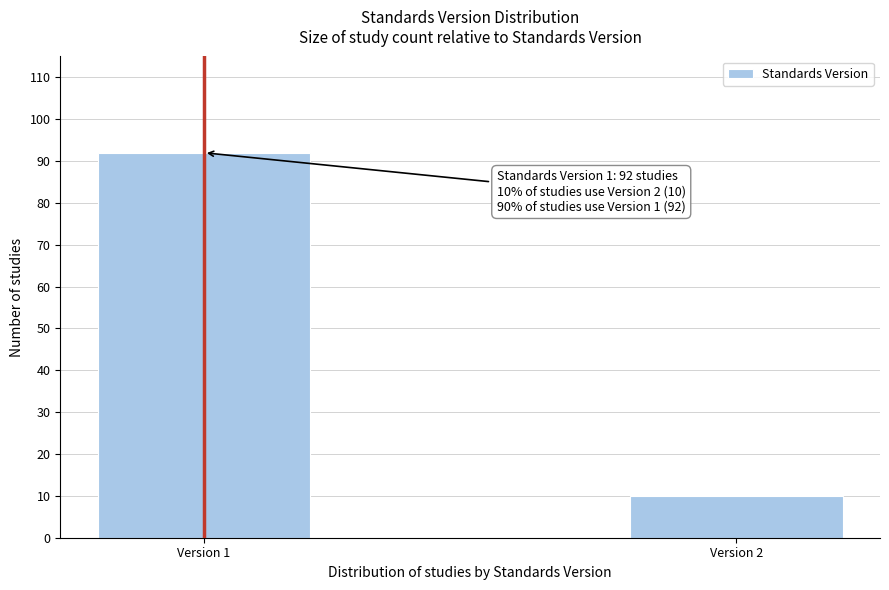

Reading right to left, extract all data points from this chart.

Version 2=10	Version 1=92